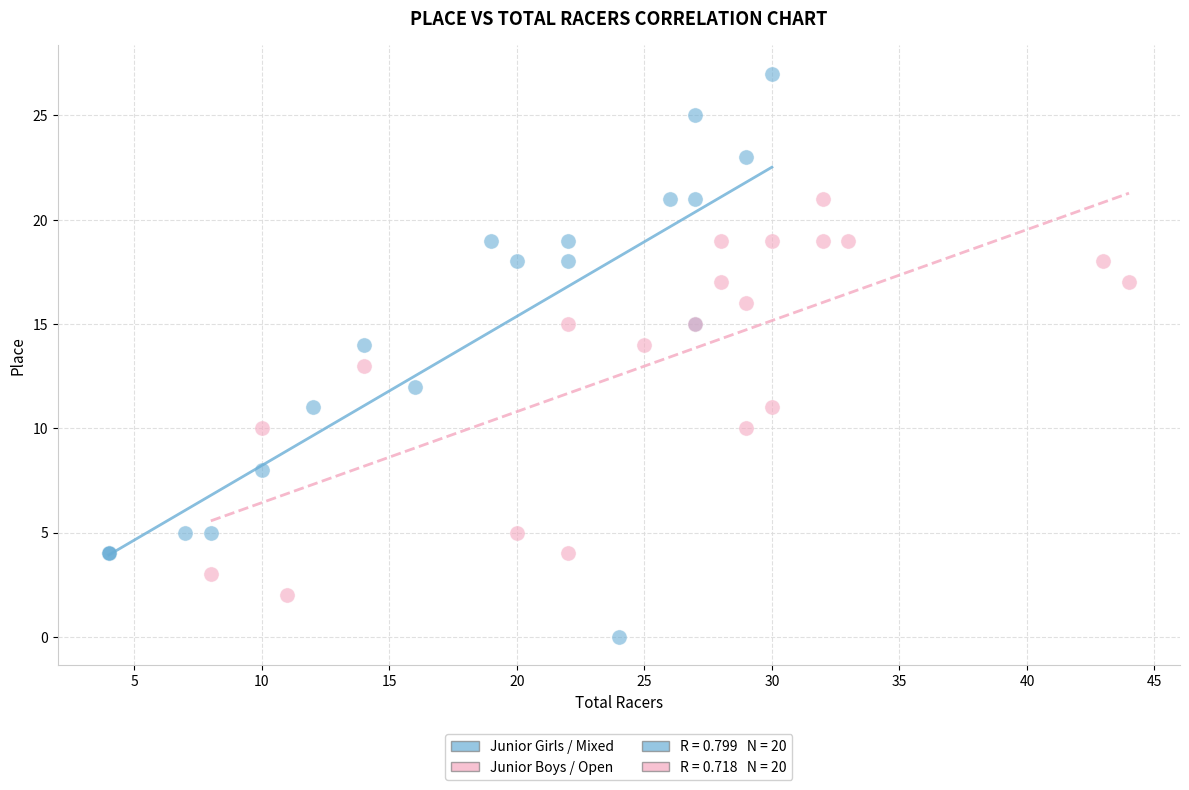

Which series contains the highest Y value?

Junior Girls / Mixed